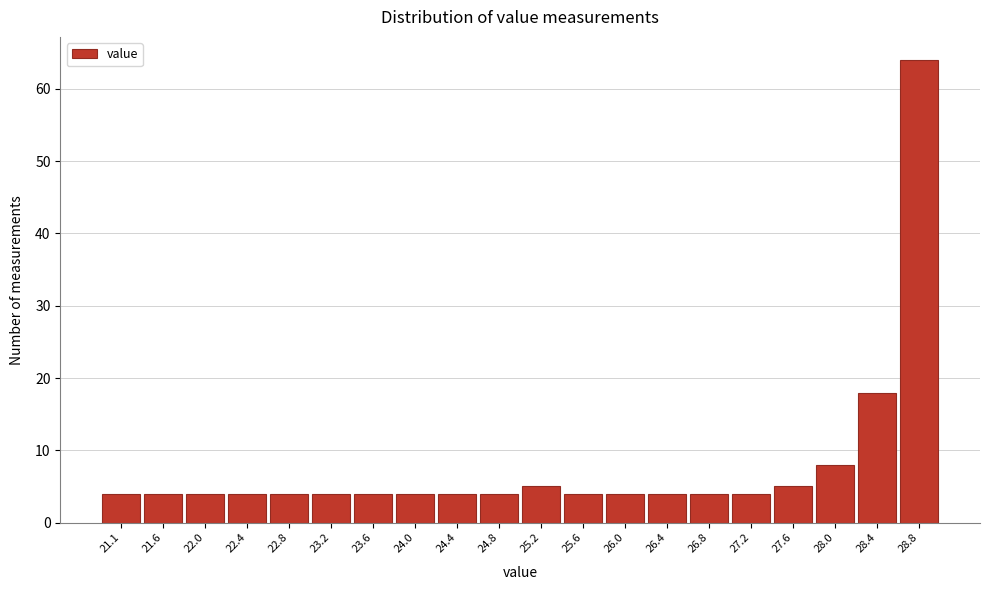

Reading left to right, transcribe all the data shown in this chart.

21.1=4	21.6=4	22.0=4	22.4=4	22.8=4	23.2=4	23.6=4	24.0=4	24.4=4	24.8=4	25.2=5	25.6=4	26.0=4	26.4=4	26.8=4	27.2=4	27.6=5	28.0=8	28.4=18	28.8=64